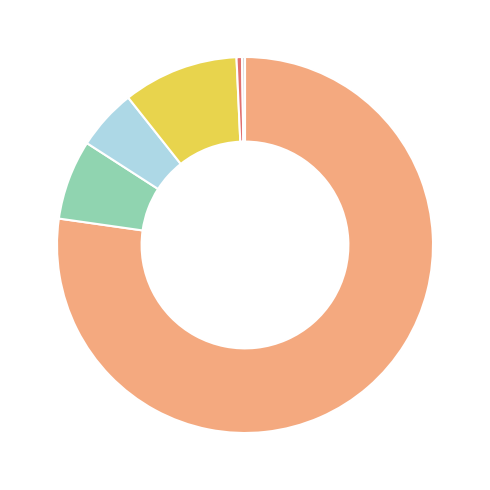

Does any single category account for the majority?

Yes